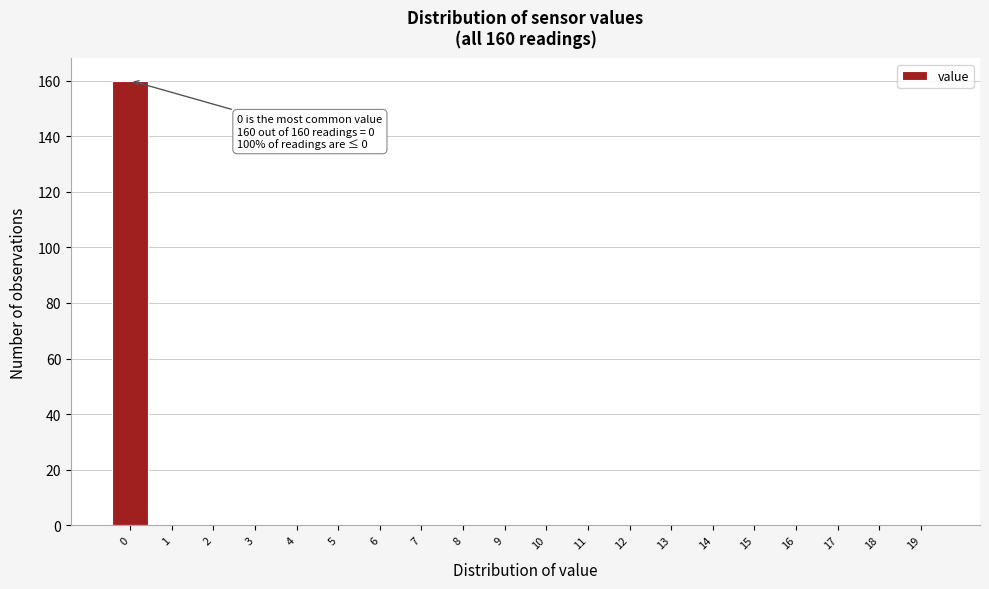

Reading left to right, extract all data points from this chart.

0=160	1=0	2=0	3=0	4=0	5=0	6=0	7=0	8=0	9=0	10=0	11=0	12=0	13=0	14=0	15=0	16=0	17=0	18=0	19=0